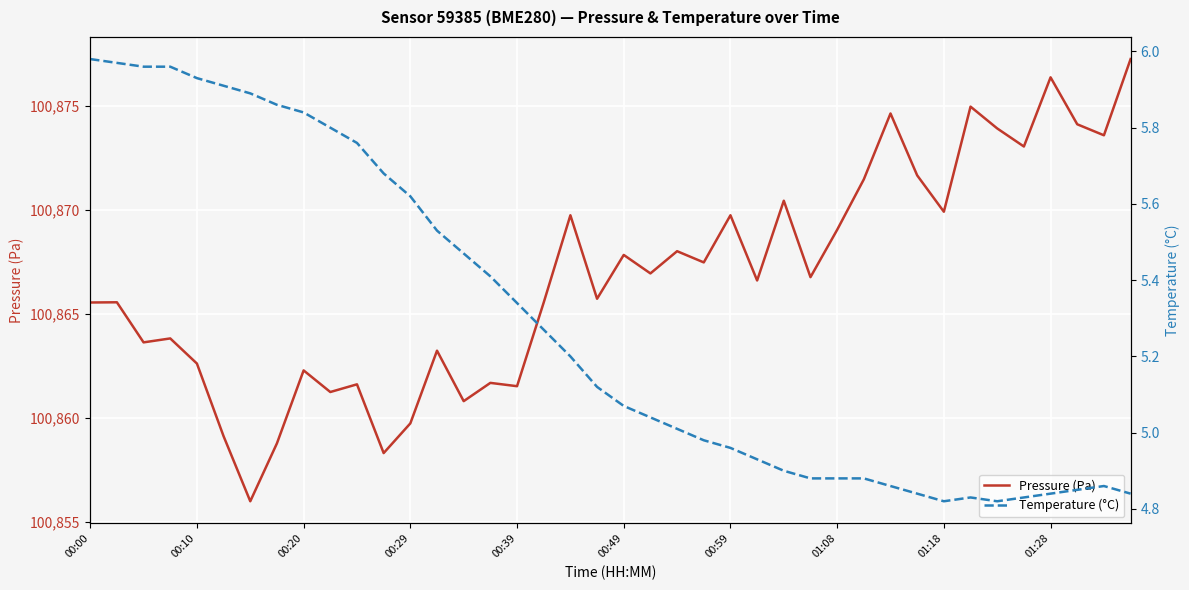

What is the highest value of the Pressure (Pa) series?

100877.3